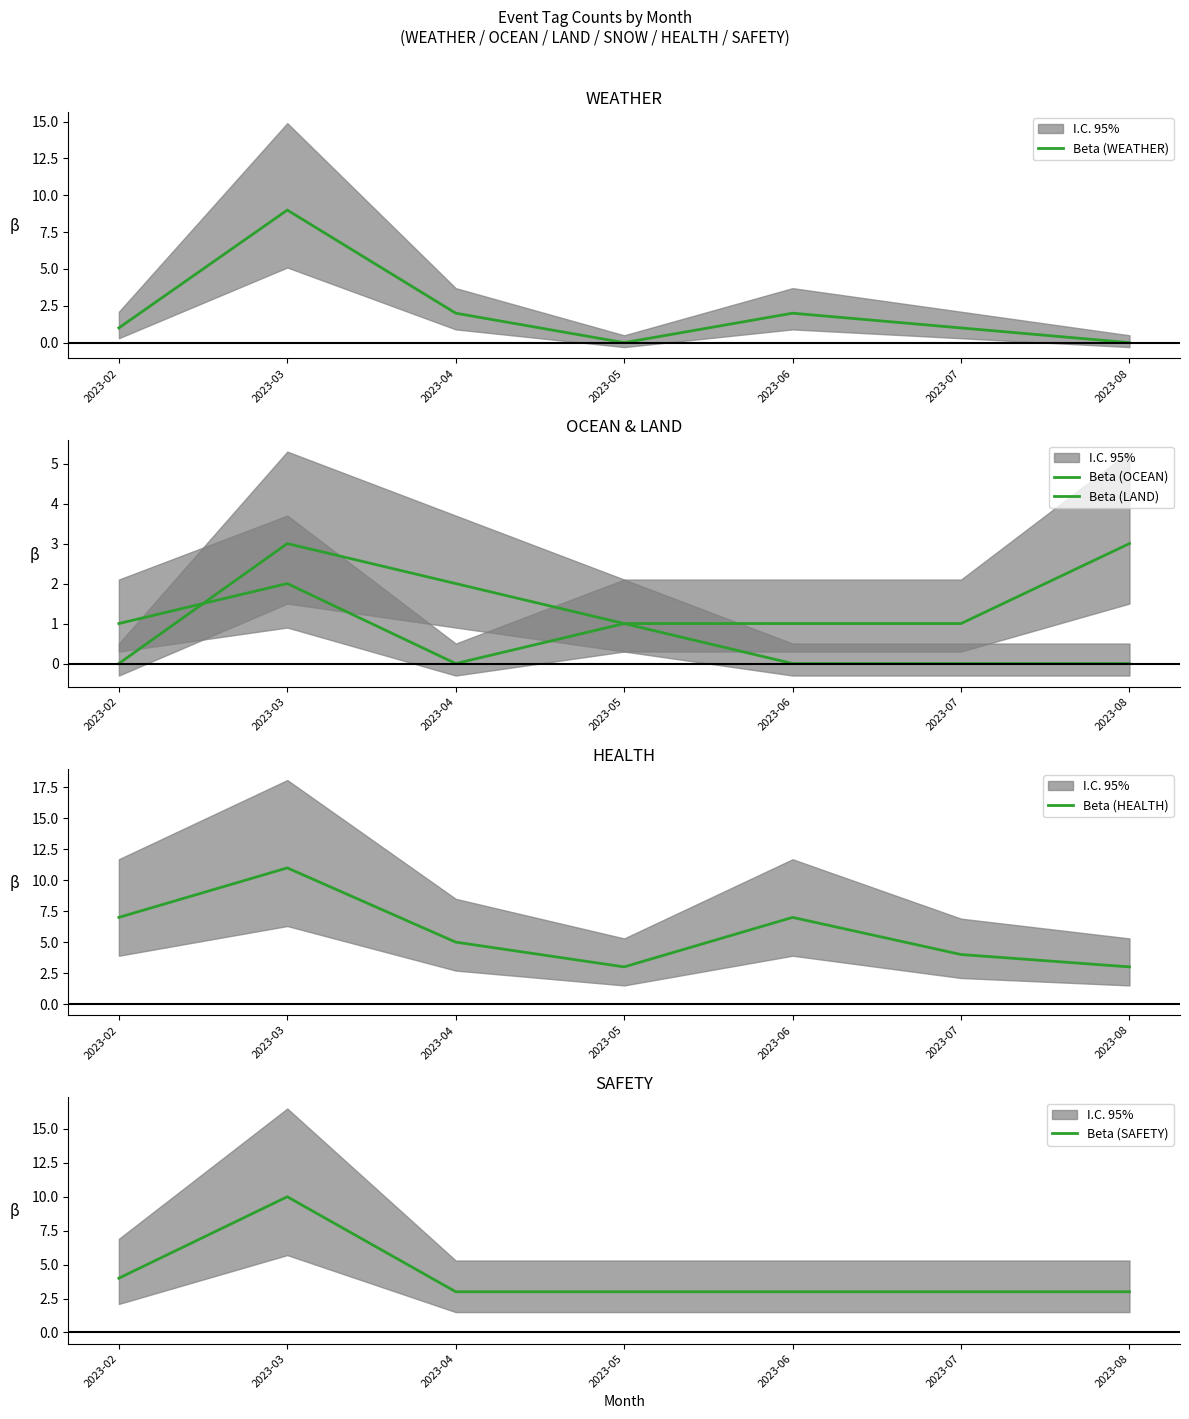

What is the difference between the Beta (WEATHER) values at 2023-02 and 2023-03?

8